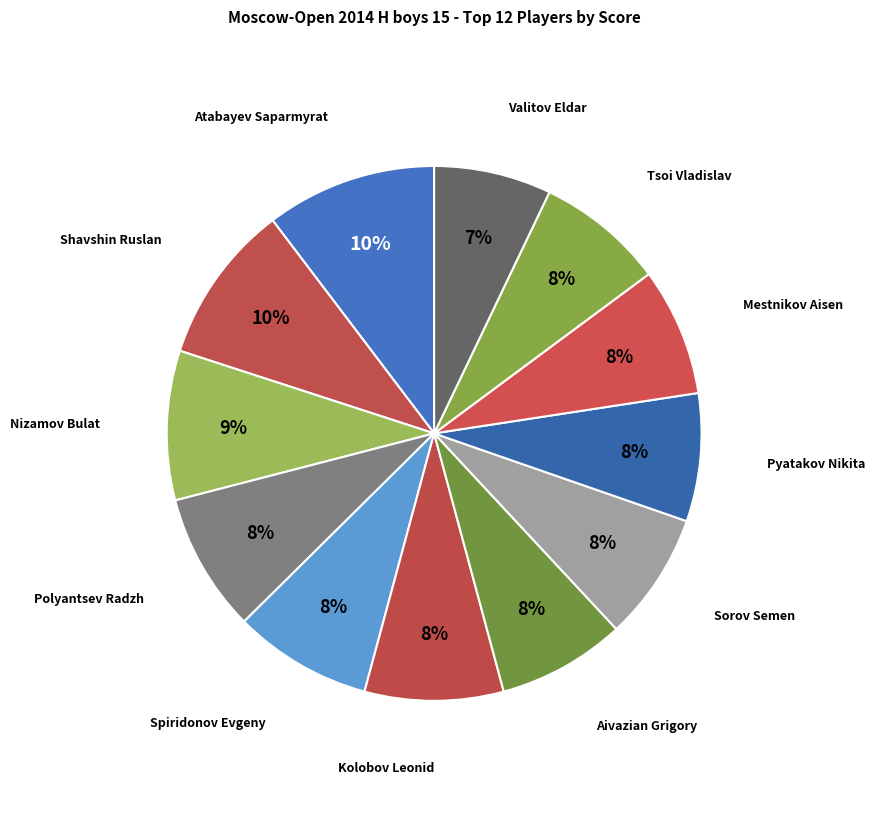

Which has a higher value, Nizamov Bulat or Spiridonov Evgeny?

Nizamov Bulat